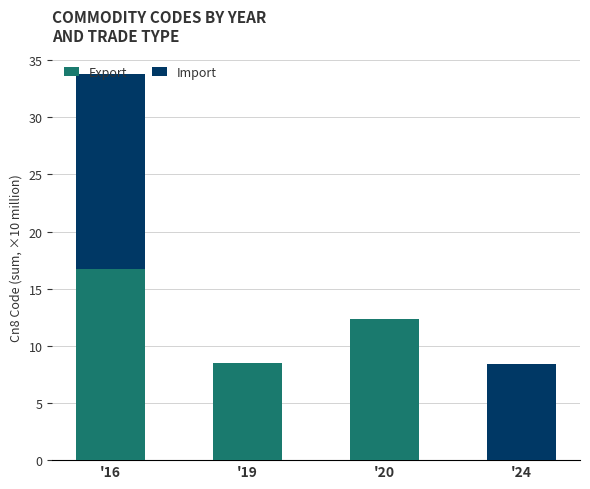

Are the bars grouped side by side (vs. stacked)?

No